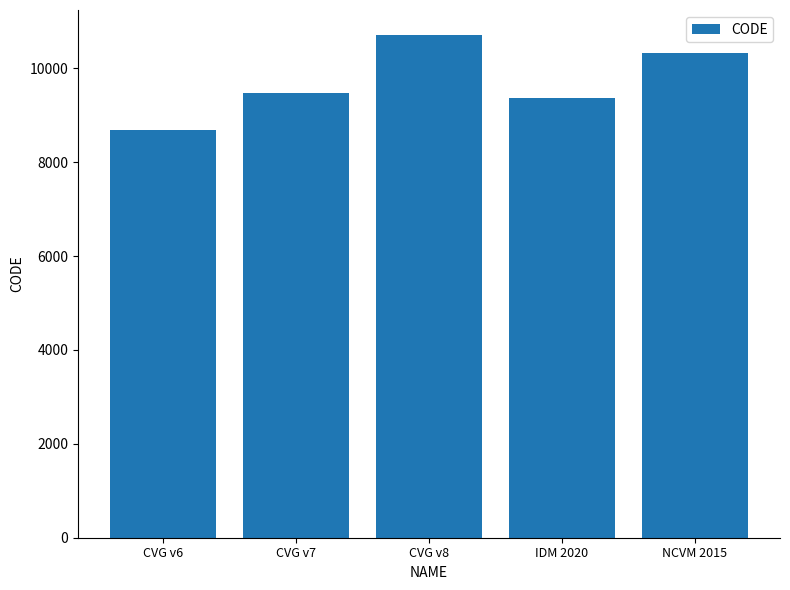

What is the difference between the maximum and minimum values?

2031